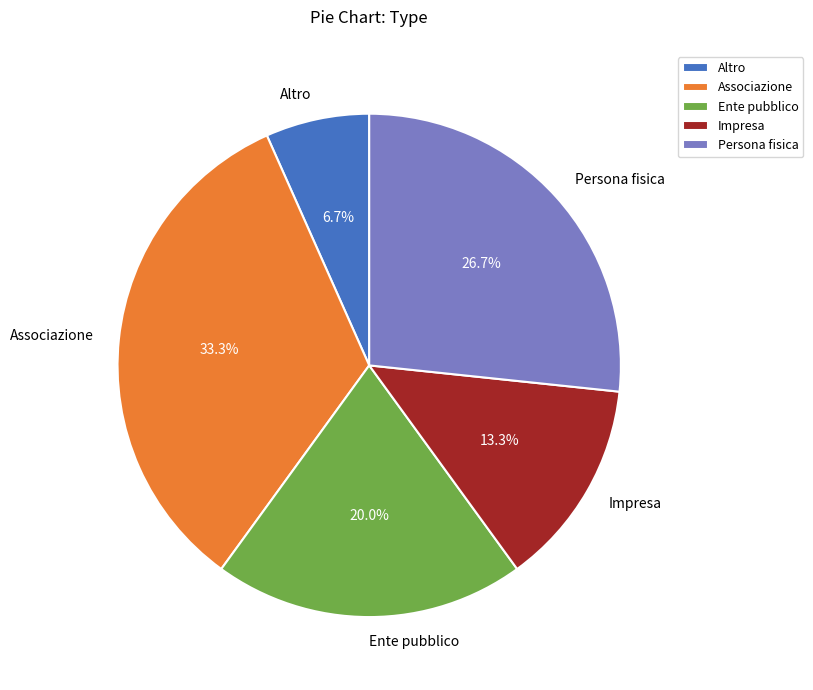

Does Associazione account for over 50% of the chart?

No